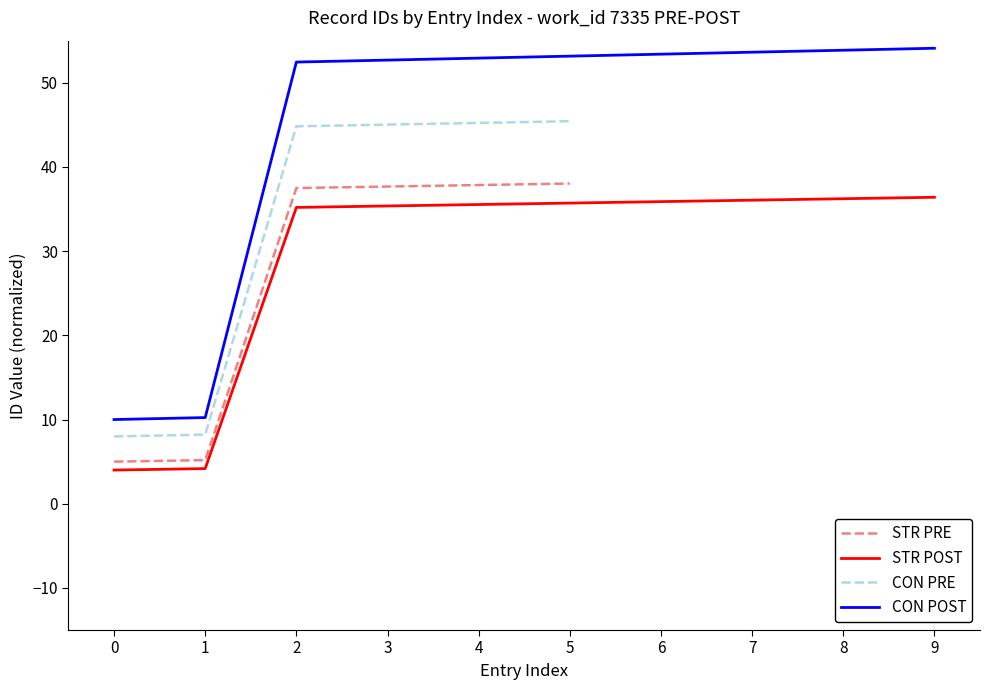

Does the chart display data point markers on the line(s)?

No